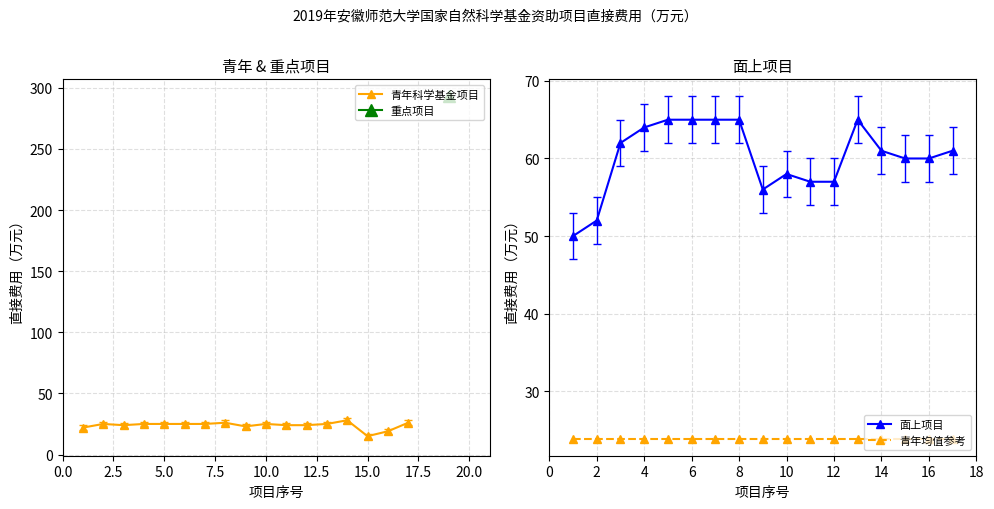

True or false: 面上项目 and 青年均值参考 intersect in this chart.

False